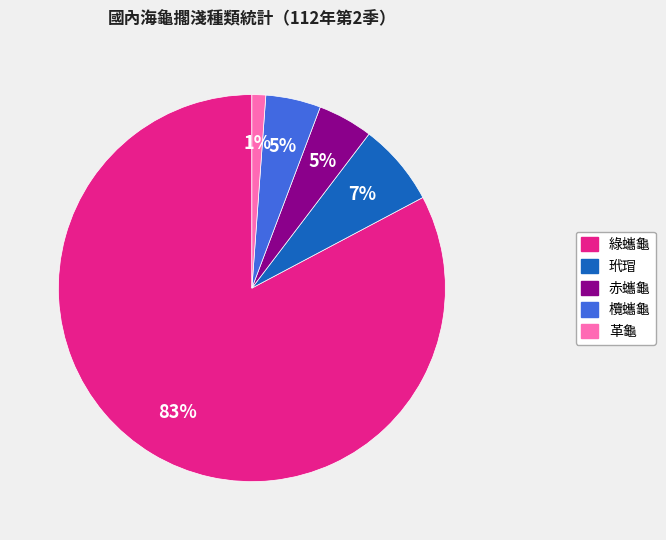

Is the sum of 赤蠵龜 and 綠蠵龜 greater than half?

Yes